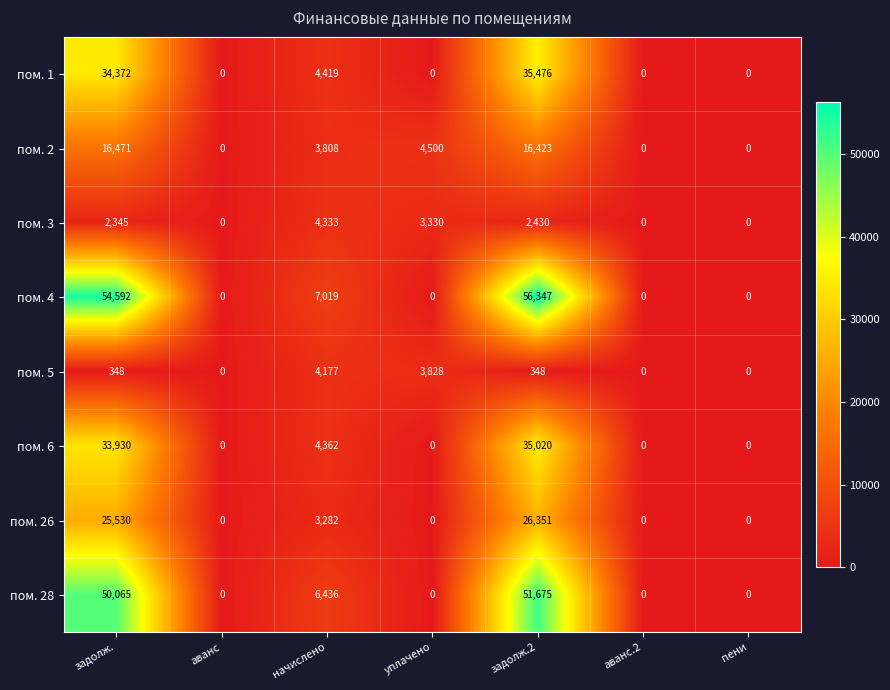

What is the greatest value displayed?

56347